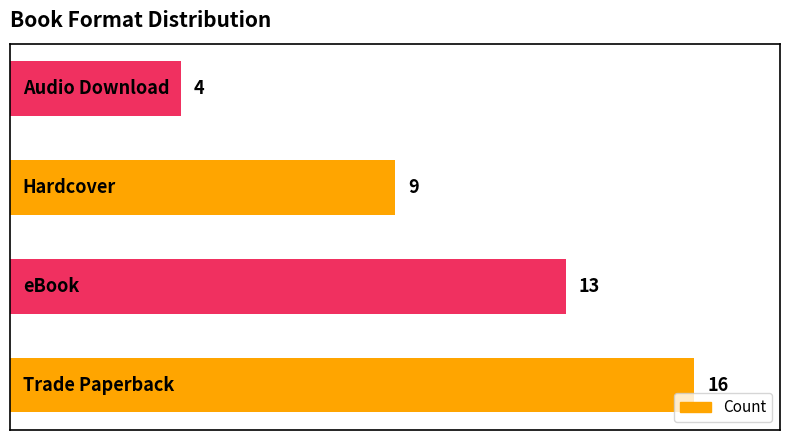

Count the values in the range 9 to 16.

3